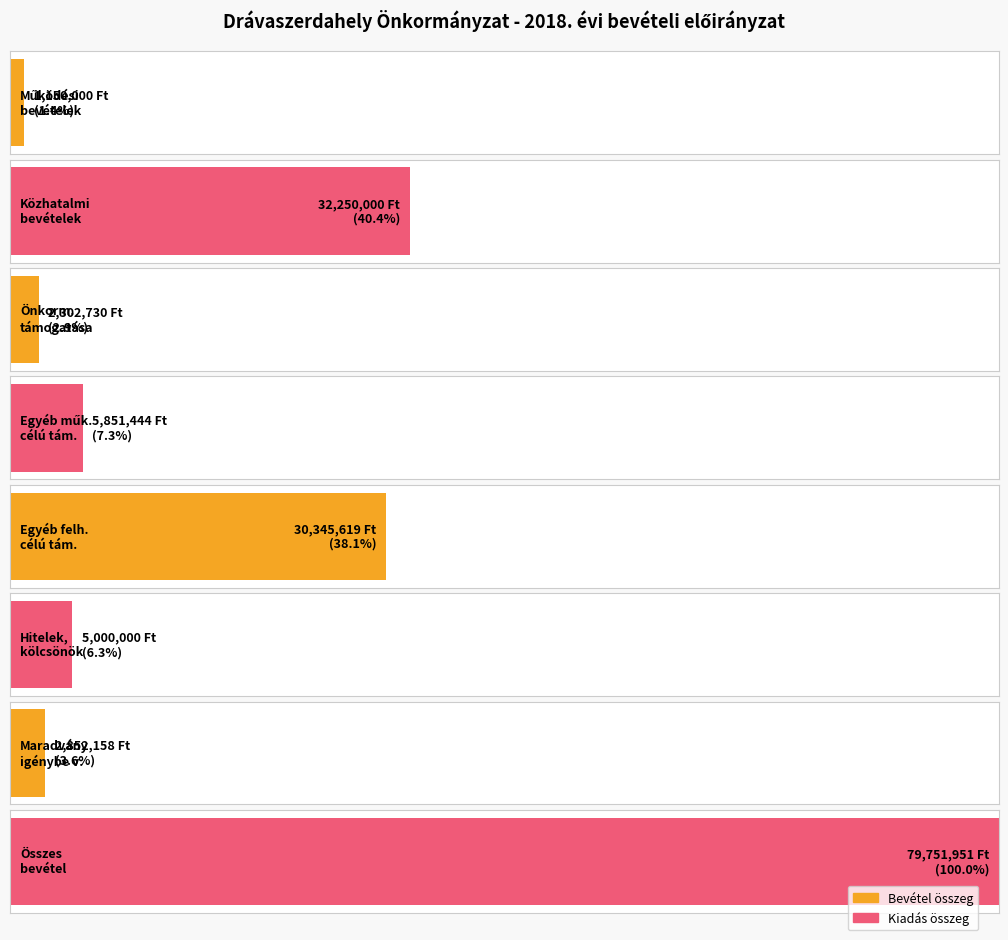

What is the difference between the maximum and minimum values?

78601951